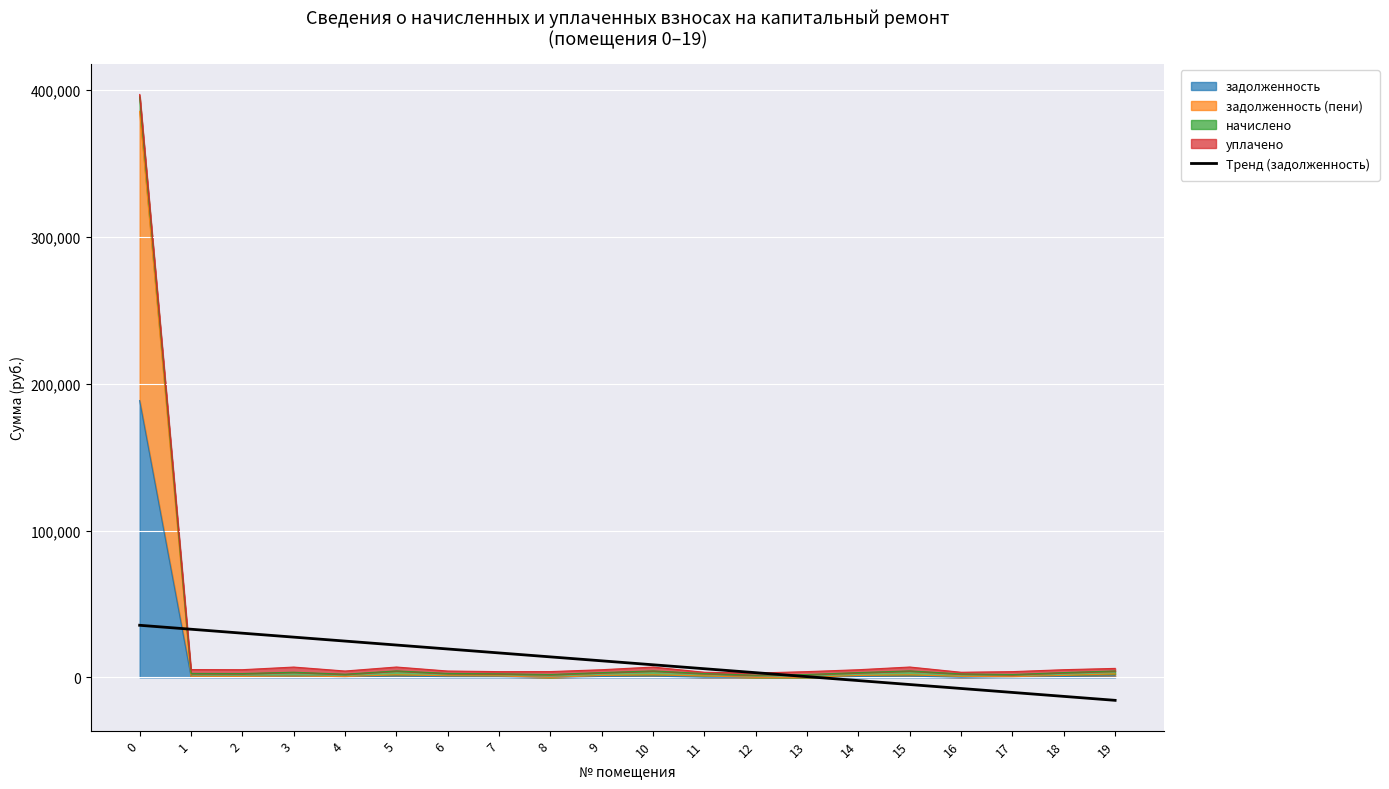

Reading left to right, extract all data points from this chart.

0=35488.3	1=32798.5	2=30108.7	3=27418.9	4=24729.1	5=22039.3	6=19349.5	7=16659.6	8=13969.8	9=11280.0	10=8590.2	11=5900.4	12=3210.6	13=520.8	14=-2169.0	15=-4858.9	16=-7548.7	17=-10238.5	18=-12928.3	19=-15618.1